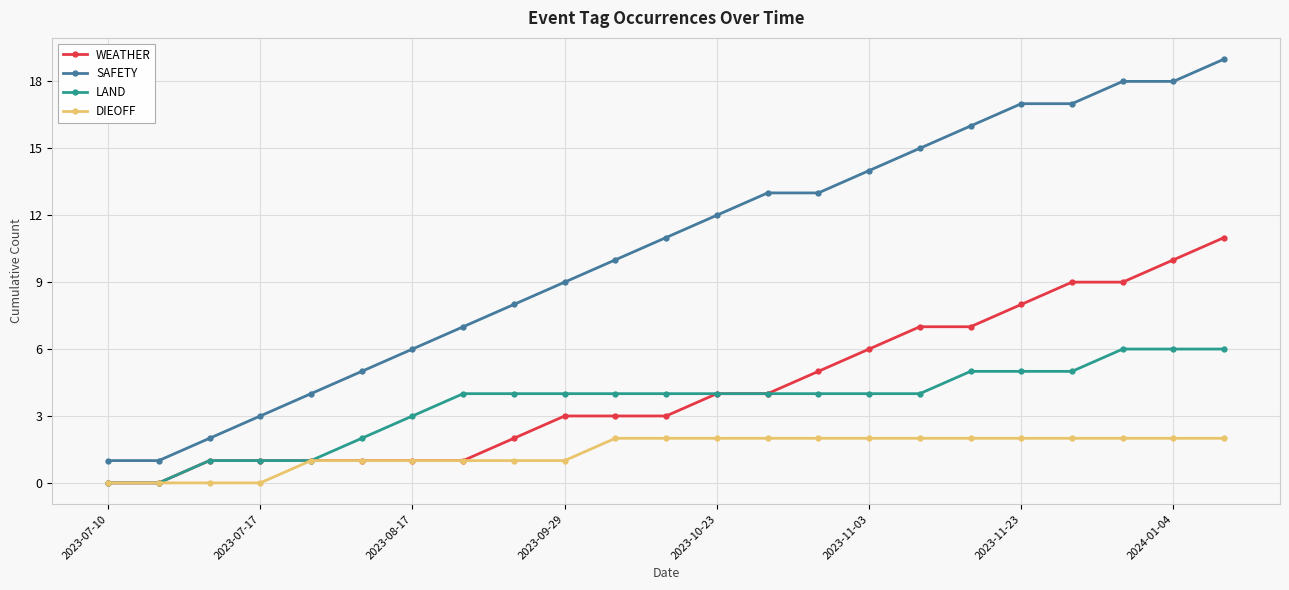

Which series has the largest total across all categories?

SAFETY